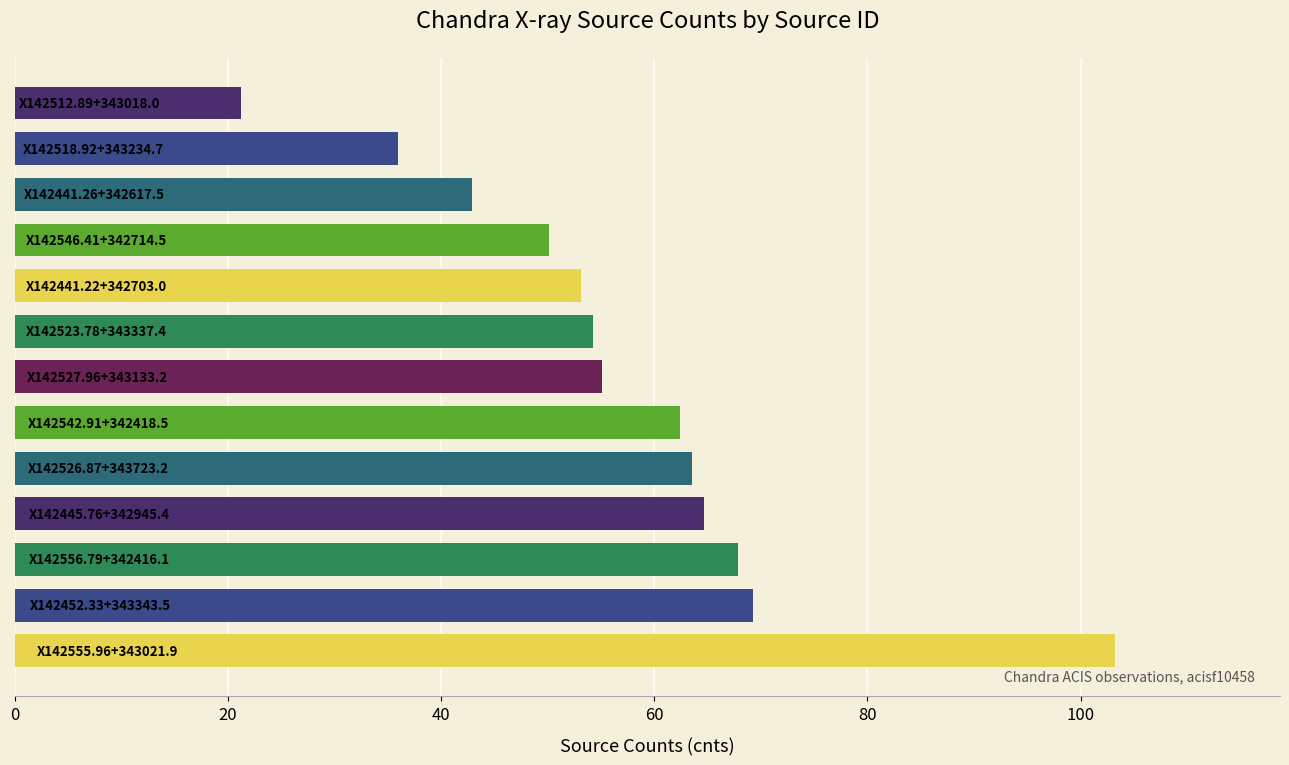

What is the difference between the second highest and second lowest values?

33.3